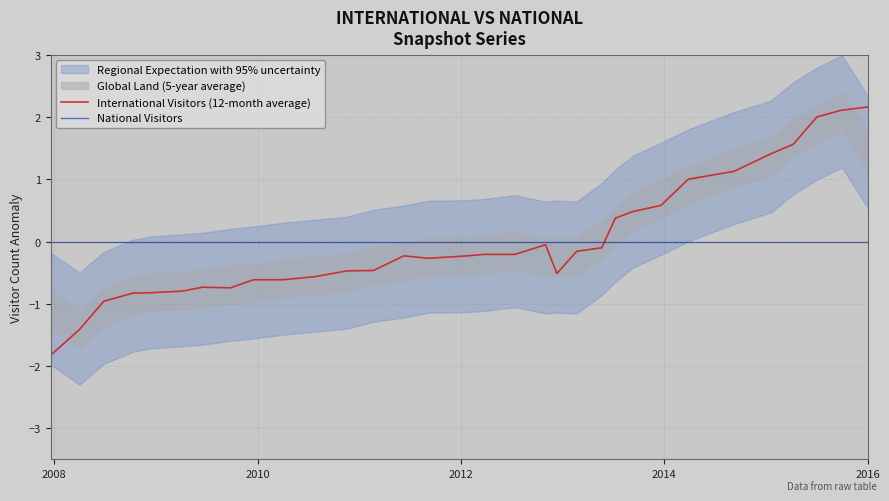

How many positive values does the International Visitors (12-month average) series have?

10